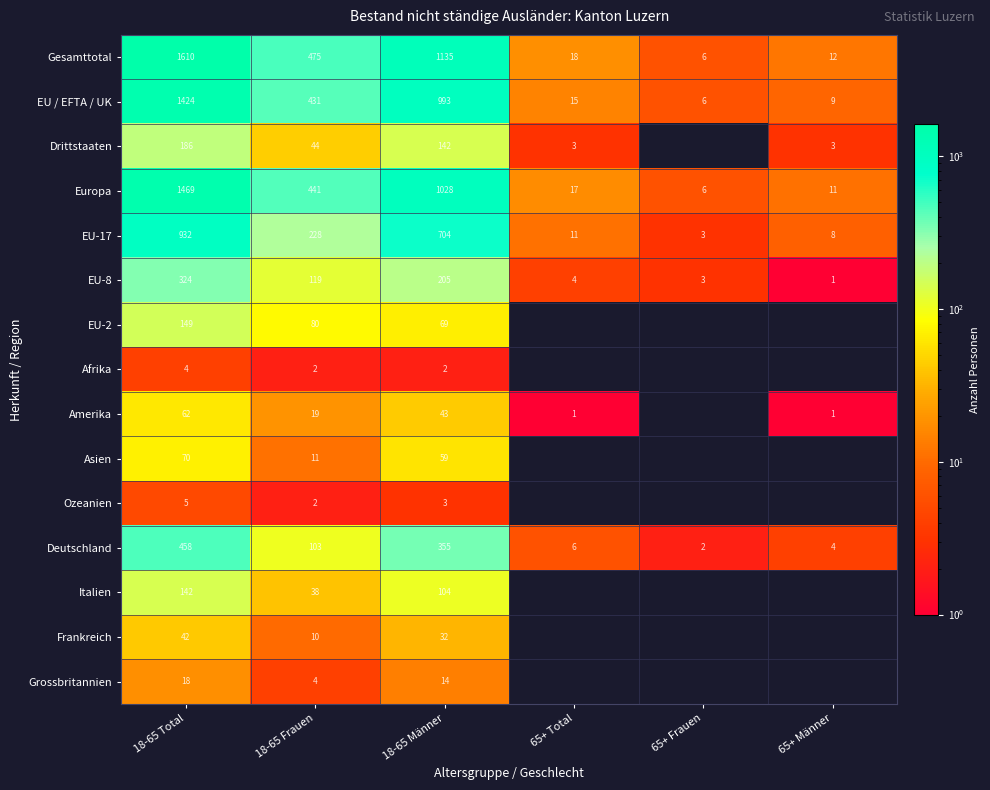

What is the difference between the maximum and minimum values in the EU-17 series?

929